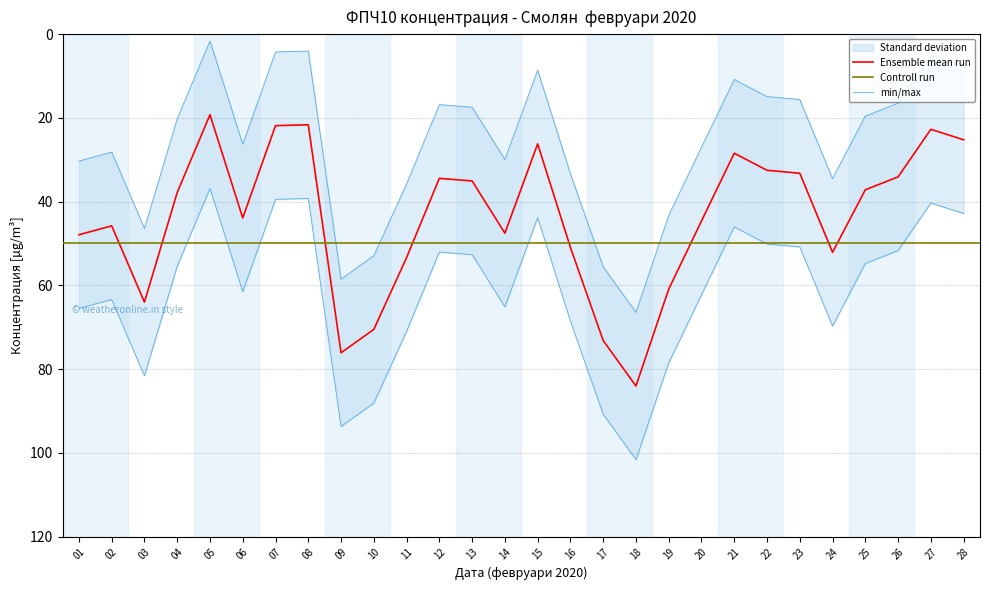

Is it true that the value at 11 is 83.0?

False